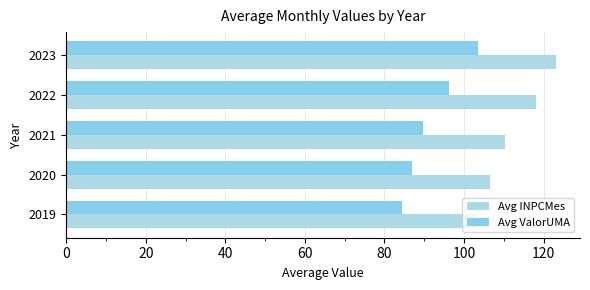

What is the maximum value for Avg ValorUMA?

103.4